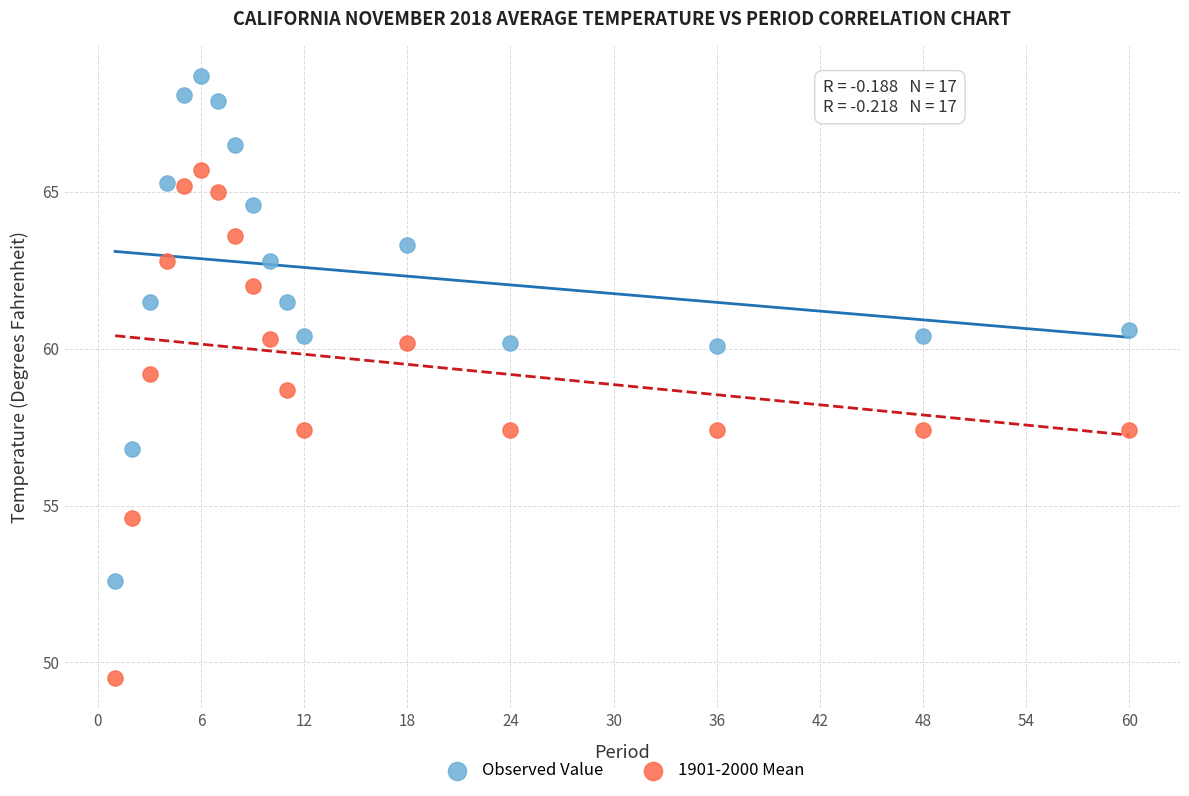

What are all the series names shown in the legend?

Observed Value, 1901-2000 Mean